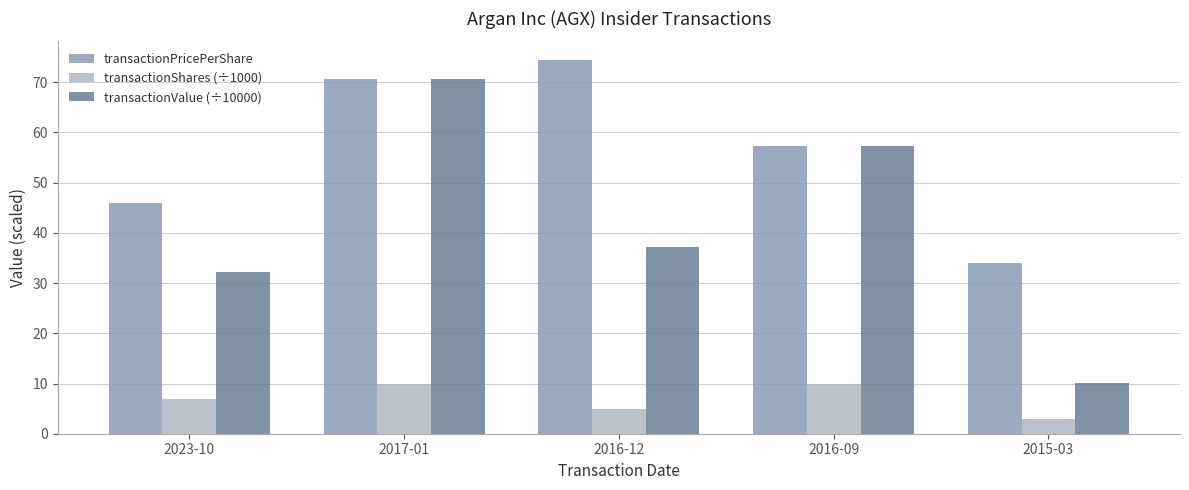

What position from the left is 2016-09?

4